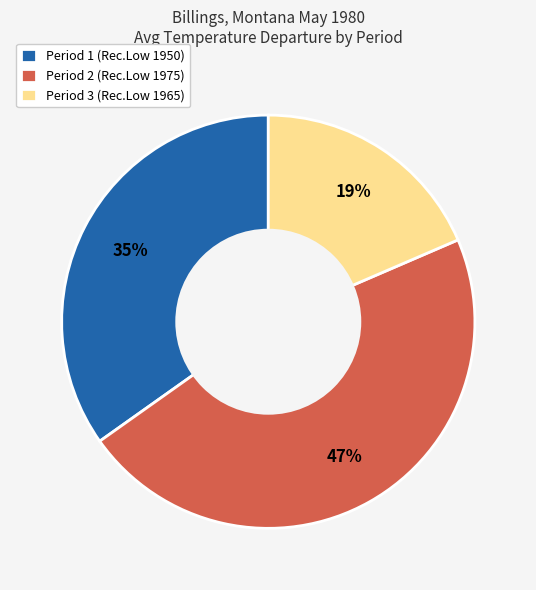

Rank the categories by value from highest to lowest.

Period 2 (Rec.Low 1975), Period 1 (Rec.Low 1950), Period 3 (Rec.Low 1965)